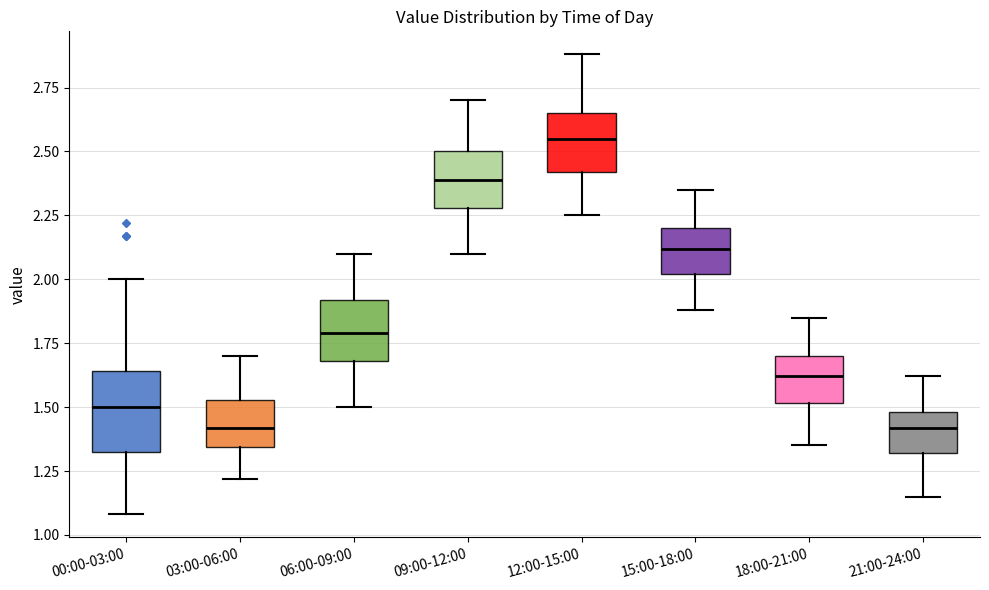

Reading left to right, read every box against the y-axis: the position of its median line, the range the box covers, and the ends of its whiskers. The values are not printed on the chart, so give them approximately, as read against the axis.

00:00-03:00: median 1.50, box 1.30 to 1.65, whiskers 1.10 to 2.00
03:00-06:00: median 1.40, box 1.35 to 1.55, whiskers 1.20 to 1.70
06:00-09:00: median 1.80, box 1.70 to 1.90, whiskers 1.50 to 2.10
09:00-12:00: median 2.40, box 2.30 to 2.50, whiskers 2.10 to 2.70
12:00-15:00: median 2.55, box 2.40 to 2.65, whiskers 2.25 to 2.90
15:00-18:00: median 2.10, box 2.00 to 2.20, whiskers 1.90 to 2.35
18:00-21:00: median 1.60, box 1.50 to 1.70, whiskers 1.35 to 1.85
21:00-24:00: median 1.40, box 1.30 to 1.50, whiskers 1.15 to 1.60